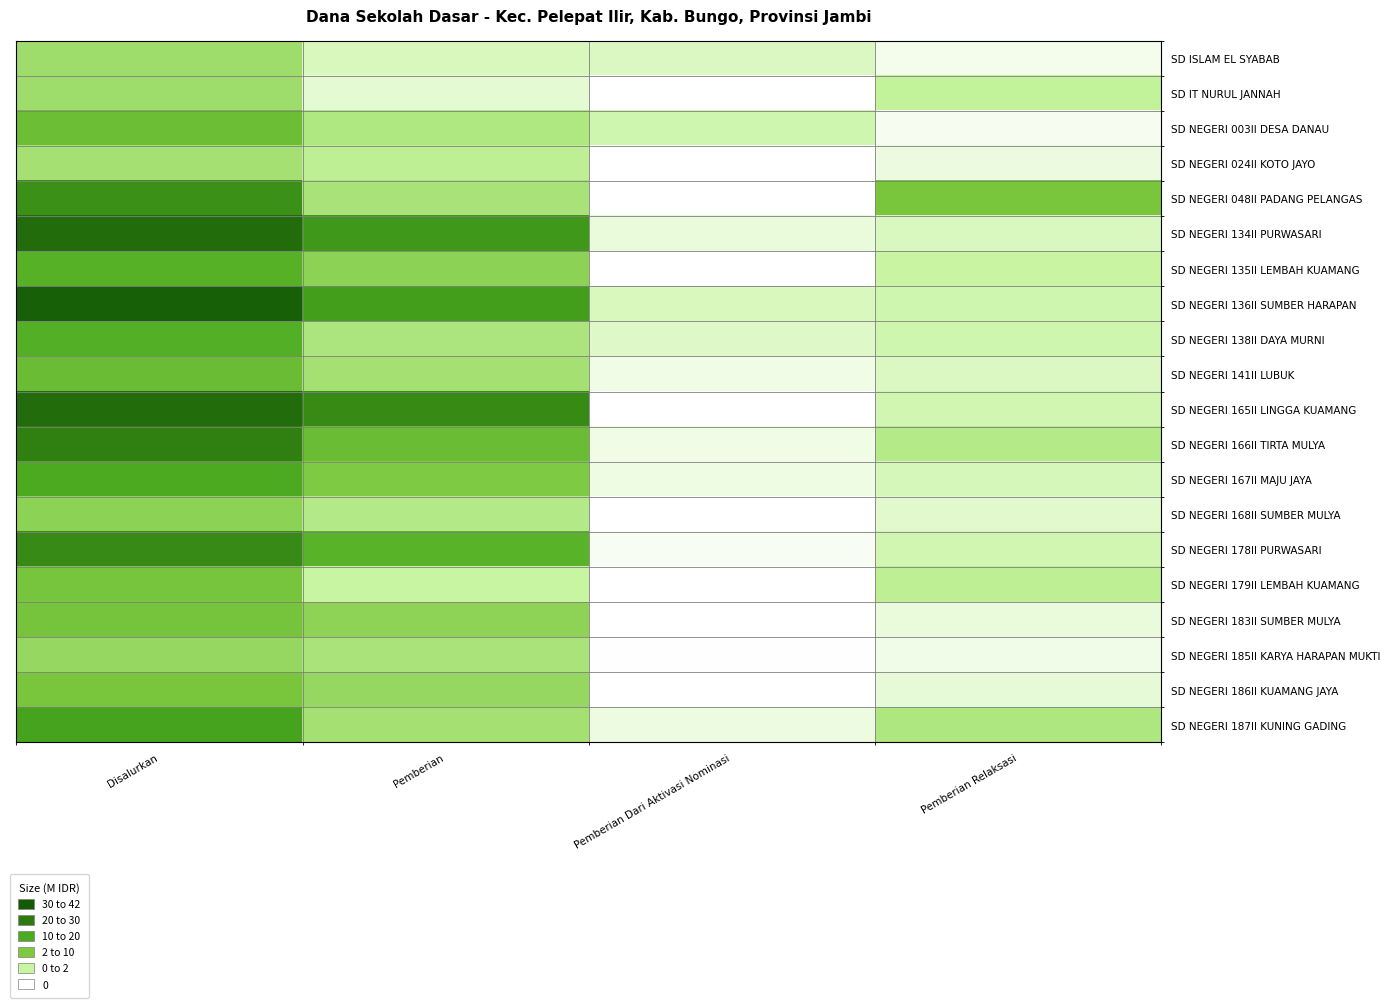

How many distinct data groups are displayed?

20